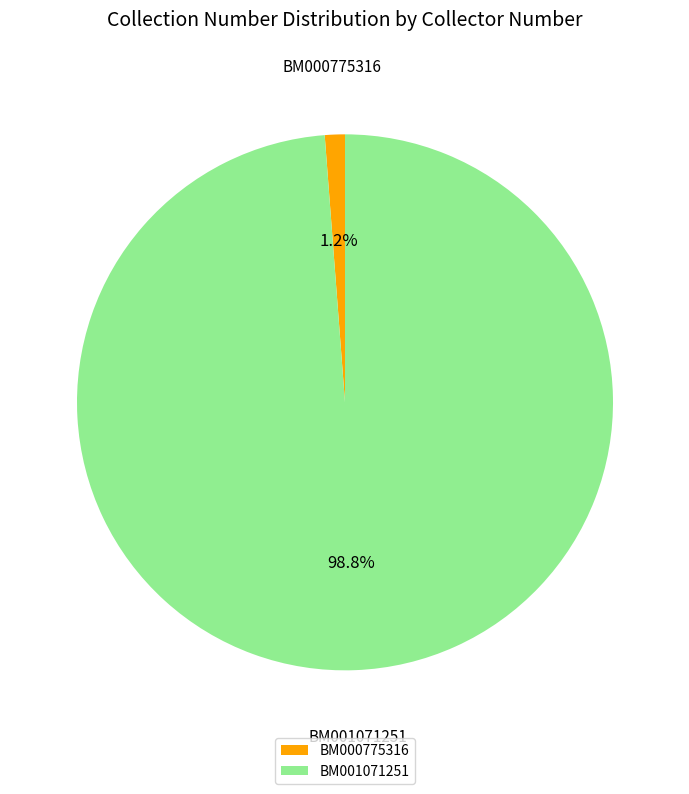

Which slice is the largest?

BM001071251